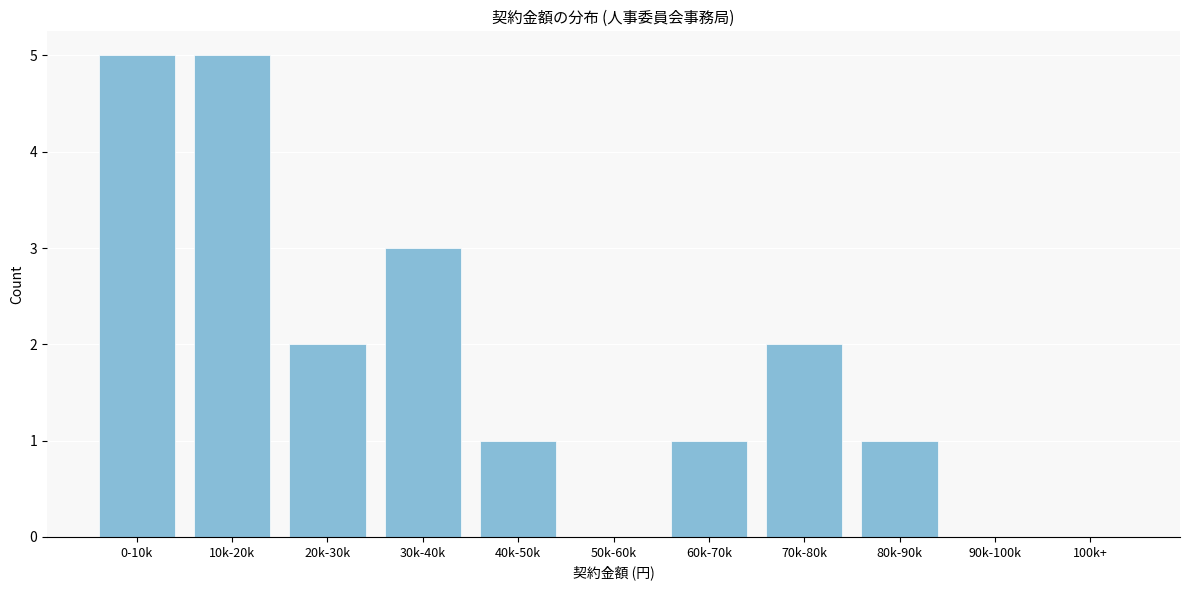

Reading left to right, extract all data points from this chart.

0-10k=5	10k-20k=5	20k-30k=2	30k-40k=3	40k-50k=1	50k-60k=0	60k-70k=1	70k-80k=2	80k-90k=1	90k-100k=0	100k+=0